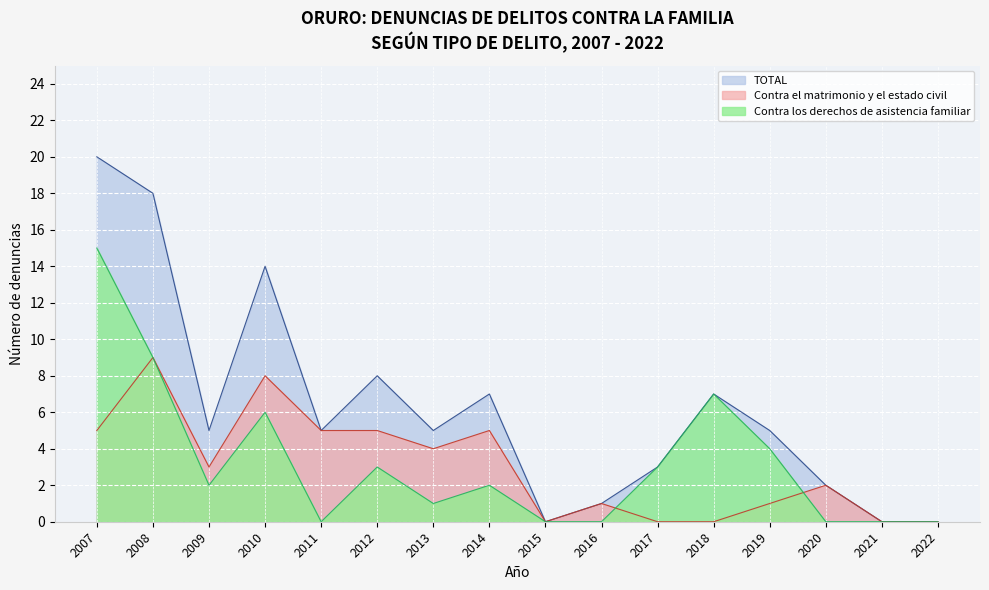

Reading left to right, what are all the values shown in this chart?

TOTAL: 20	18	5	14	5	8	5	7	0	1	3	7	5	2	0	0
Contra el matrimonio y el estado civil: 5	9	3	8	5	5	4	5	0	1	0	0	1	2	0	0
Contra los derechos de asistencia familiar: 15	9	2	6	0	3	1	2	0	0	3	7	4	0	0	0